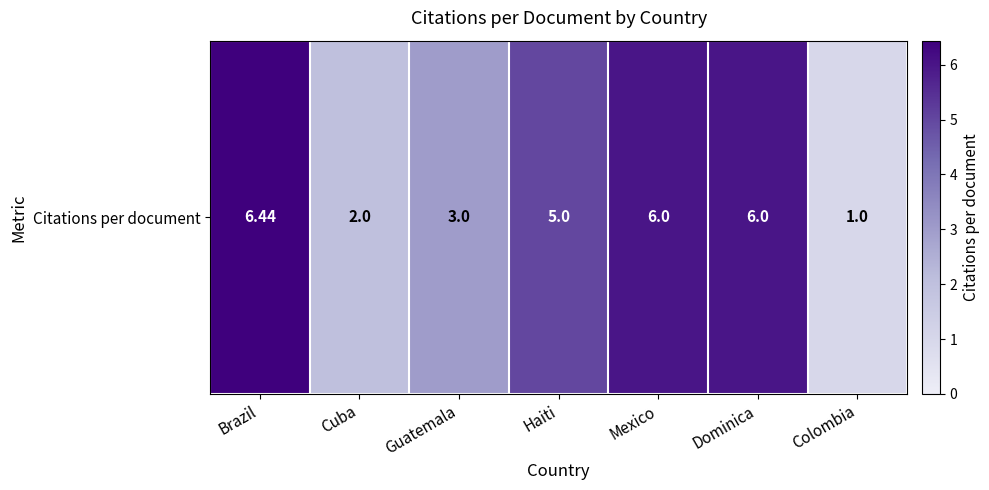

What is the smallest value displayed?

1.0